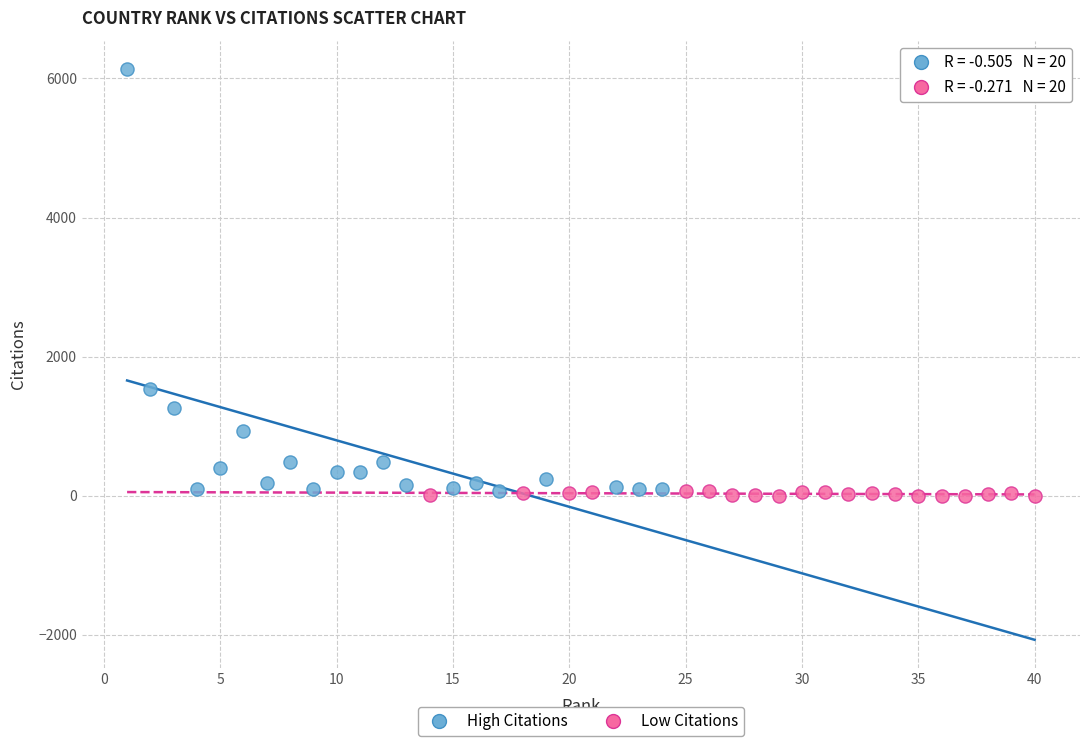

Which series has the largest Y range (max minus min)?

High Citations